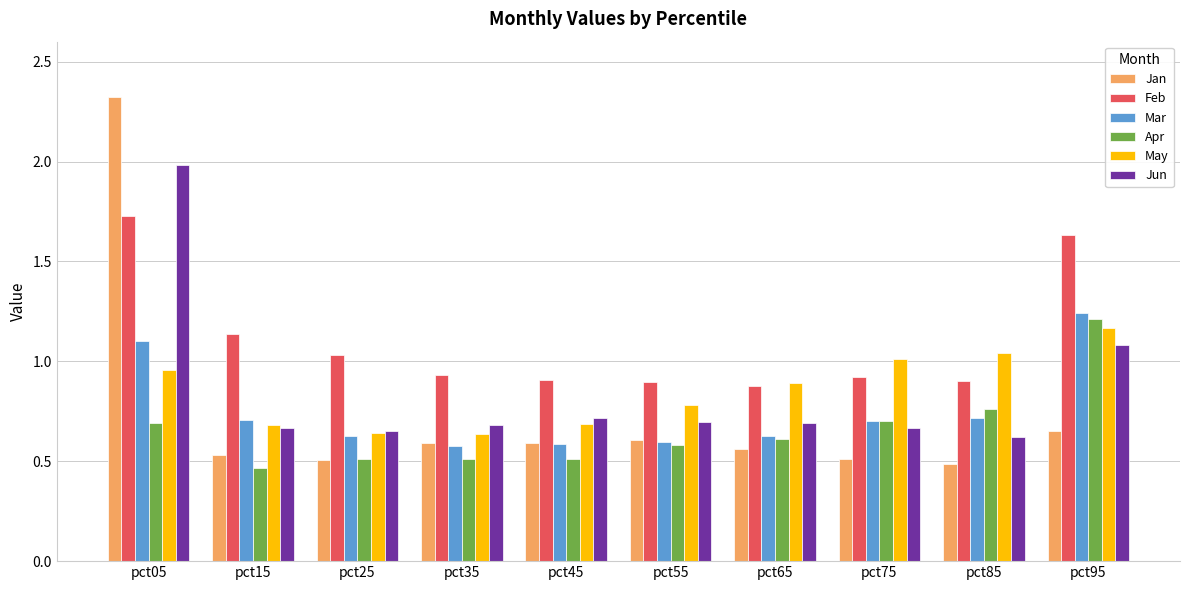

Is the value of Jan at pct85 greater than the value of Apr at pct45?

No